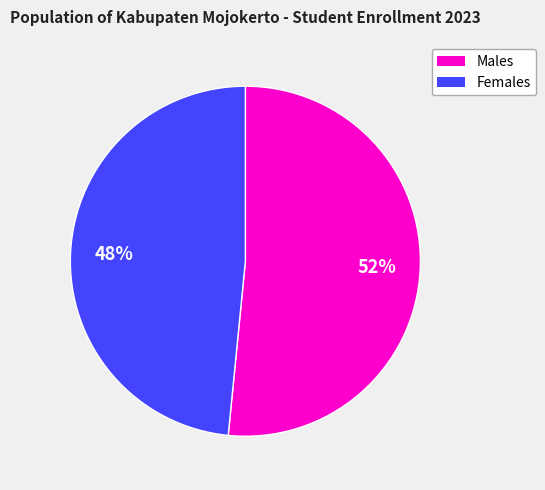

Count the number of slices in the pie.

2